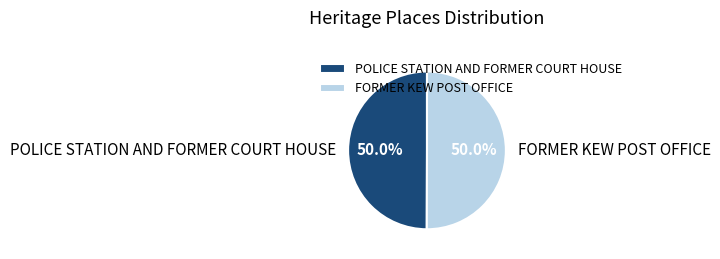

Is it true that POLICE STATION AND FORMER COURT HOUSE is 50% of the pie?

True